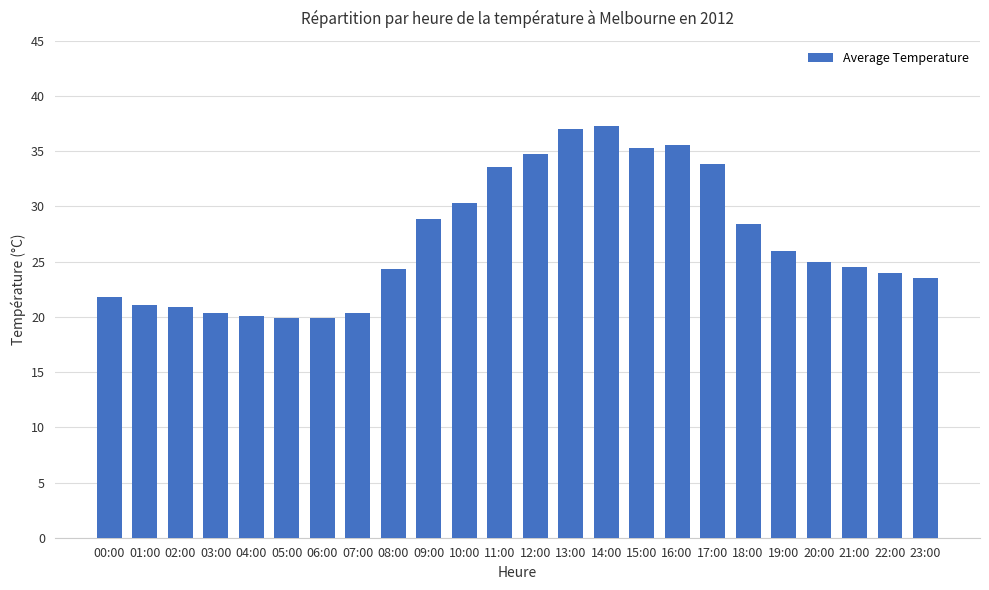

Count the number of data series in this chart.

1